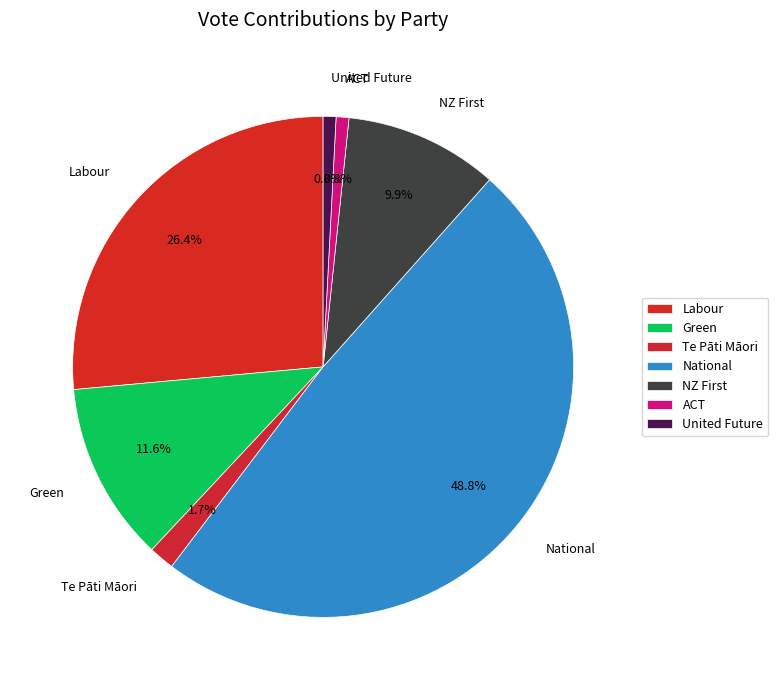

Is there any slice that represents more than half of the pie?

No